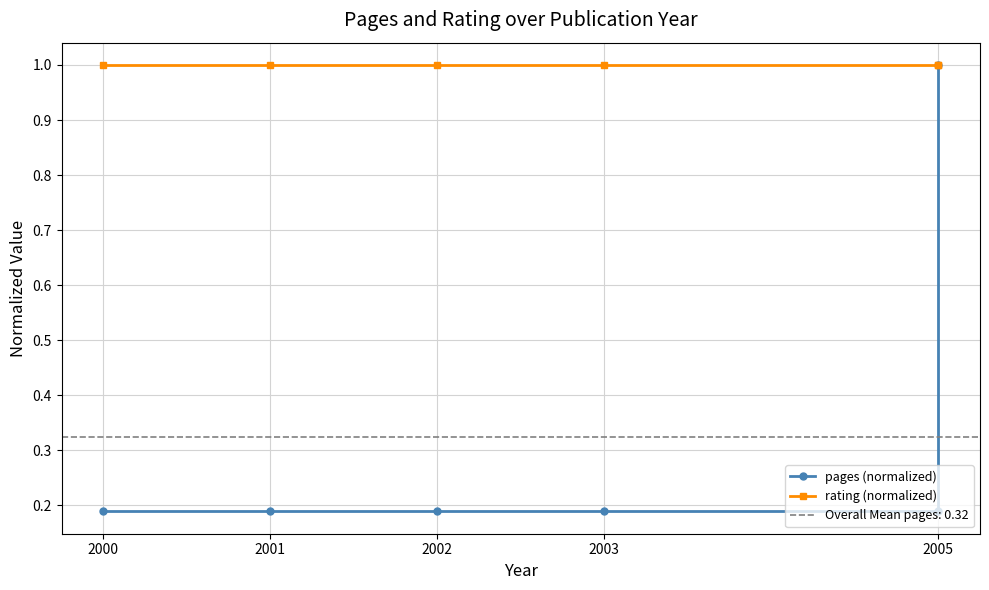

Rank the series by their maximum value, from lowest to highest.

pages (normalized), rating (normalized)